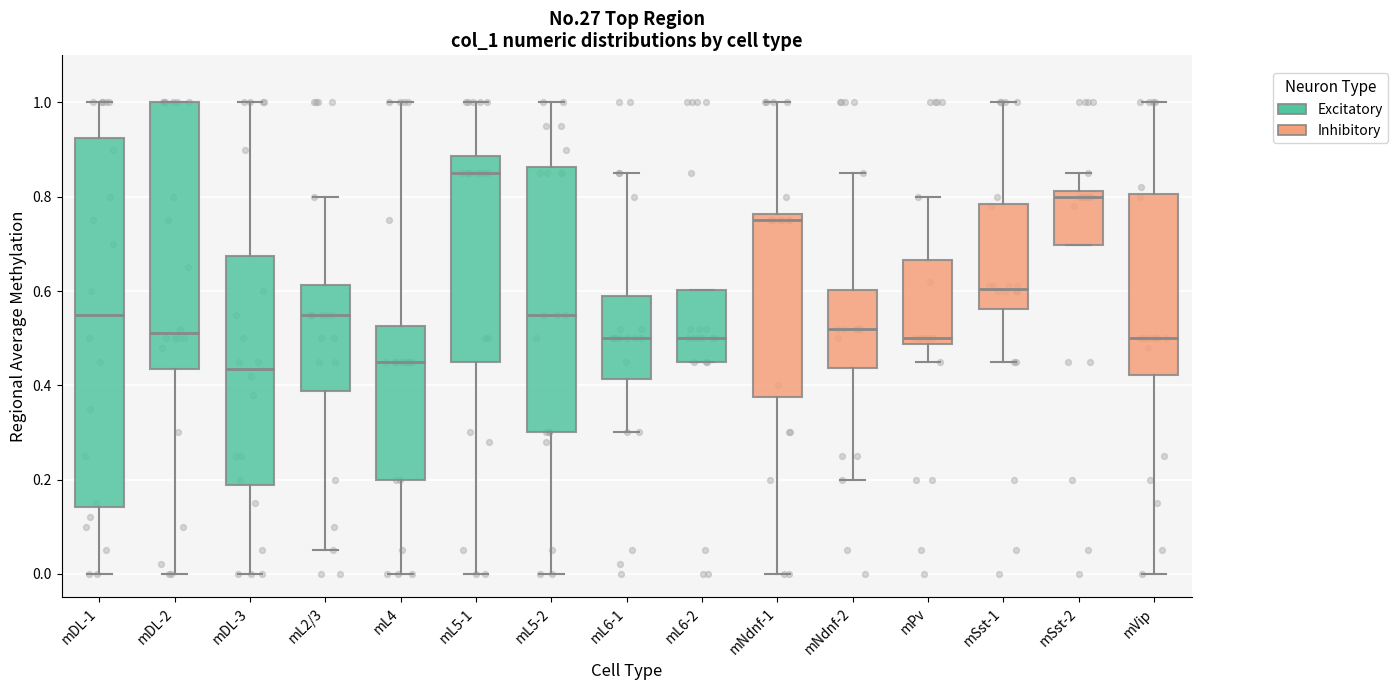

Reading left to right, read every box against the y-axis: the position of its median line, the range the box covers, and the ends of its whiskers. The values are not printed on the chart, so give them approximately, as read against the axis.

mDL-1: median 0.56, box 0.14 to 0.92, whiskers 0.00 to 1.00
mDL-2: median 0.52, box 0.44 to 1.00, whiskers 0.00 to 1.00
mDL-3: median 0.44, box 0.18 to 0.68, whiskers 0.00 to 1.00
mL2/3: median 0.56, box 0.38 to 0.62, whiskers 0.06 to 0.80
mL4: median 0.46, box 0.20 to 0.52, whiskers 0.00 to 1.00
mL5-1: median 0.86, box 0.46 to 0.88, whiskers 0.00 to 1.00
mL5-2: median 0.56, box 0.30 to 0.86, whiskers 0.00 to 1.00
mL6-1: median 0.50, box 0.42 to 0.60, whiskers 0.30 to 0.86
mL6-2: median 0.50, box 0.46 to 0.60, whiskers 0.46 to 0.60
mNdnf-1: median 0.76 (just below the box's upper edge), box 0.38 to 0.76, whiskers 0.00 to 1.00
mNdnf-2: median 0.52, box 0.44 to 0.60, whiskers 0.20 to 0.86
mPv: median 0.50, box 0.48 to 0.66, whiskers 0.46 to 0.80
mSst-1: median 0.60, box 0.56 to 0.78, whiskers 0.46 to 1.00
mSst-2: median 0.80, box 0.70 to 0.82, whiskers 0.70 to 0.86
mVip: median 0.50, box 0.42 to 0.80, whiskers 0.00 to 1.00